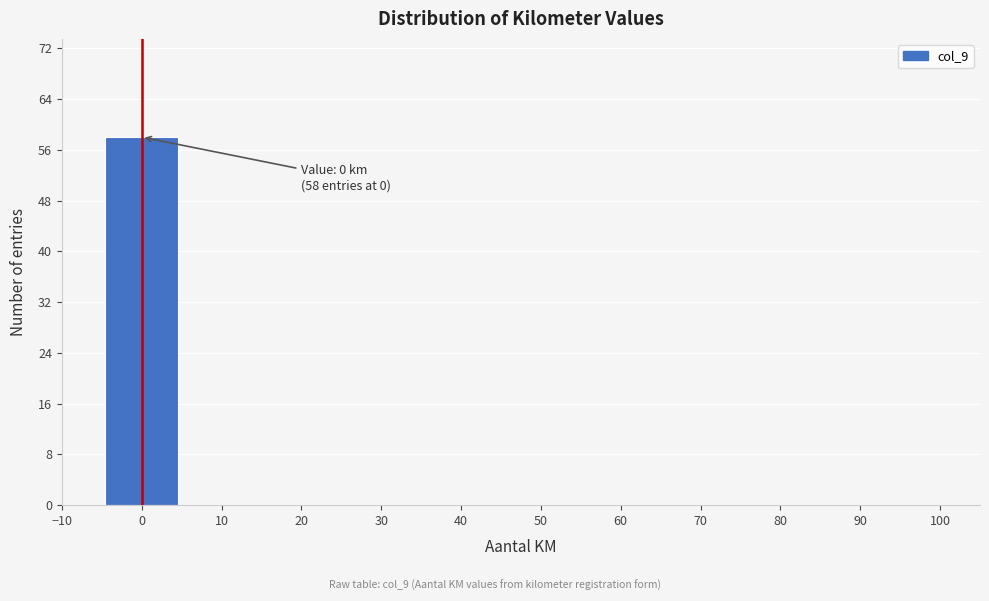

Over which range of the x-axis is the bar tallest?

-5 to 5